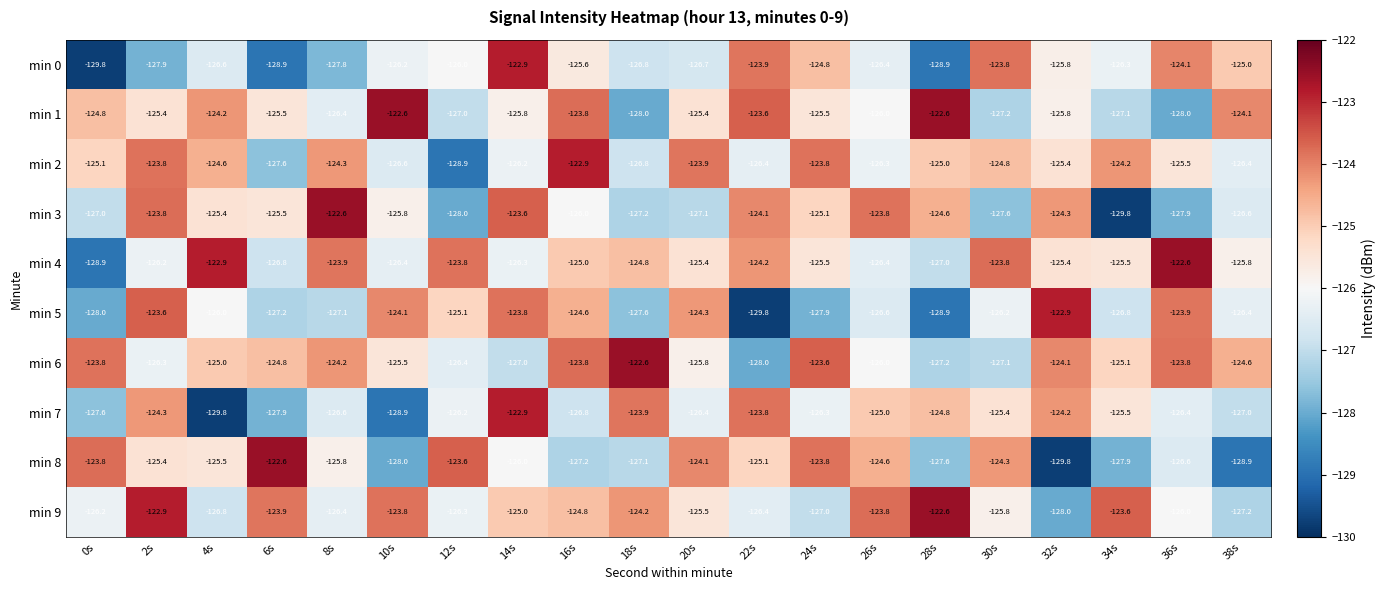

The min 4 series shows -182.5 at 12s. True or false?

False